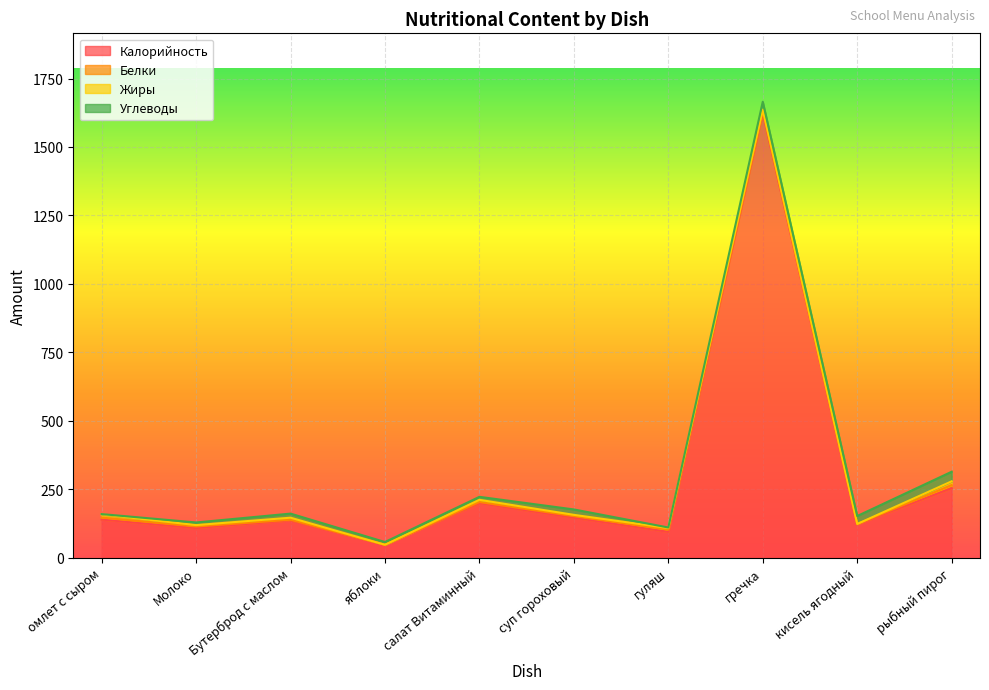

At which category does Жиры reach its first local peak?

Бутерброд с маслом